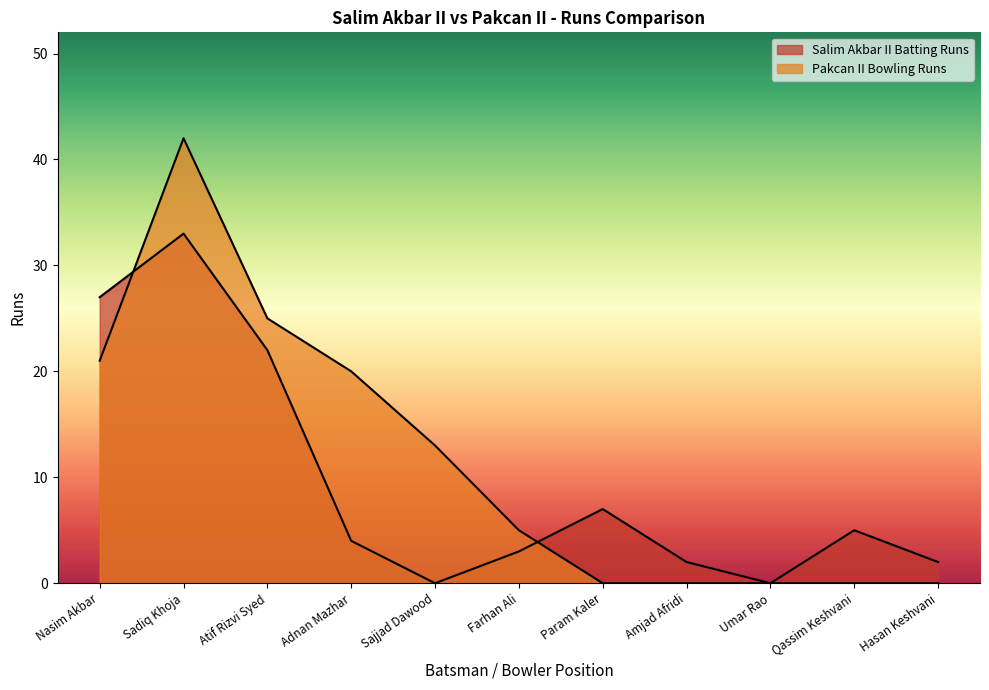

The Pakcan II Bowling Runs series shows 28 at Adnan Mazhar. True or false?

False